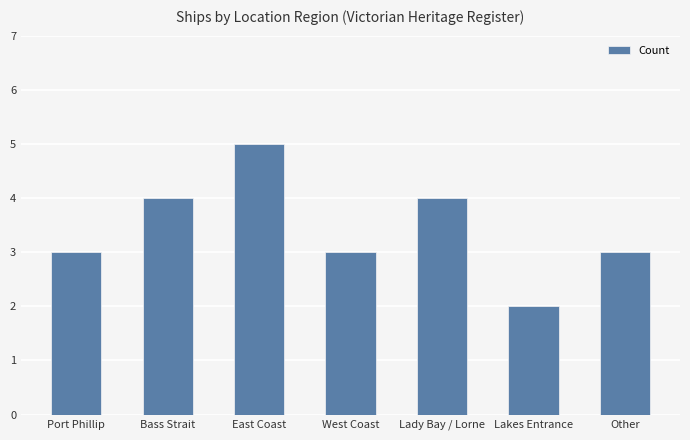

What is the sum of the values at Lakes Entrance and West Coast?

5